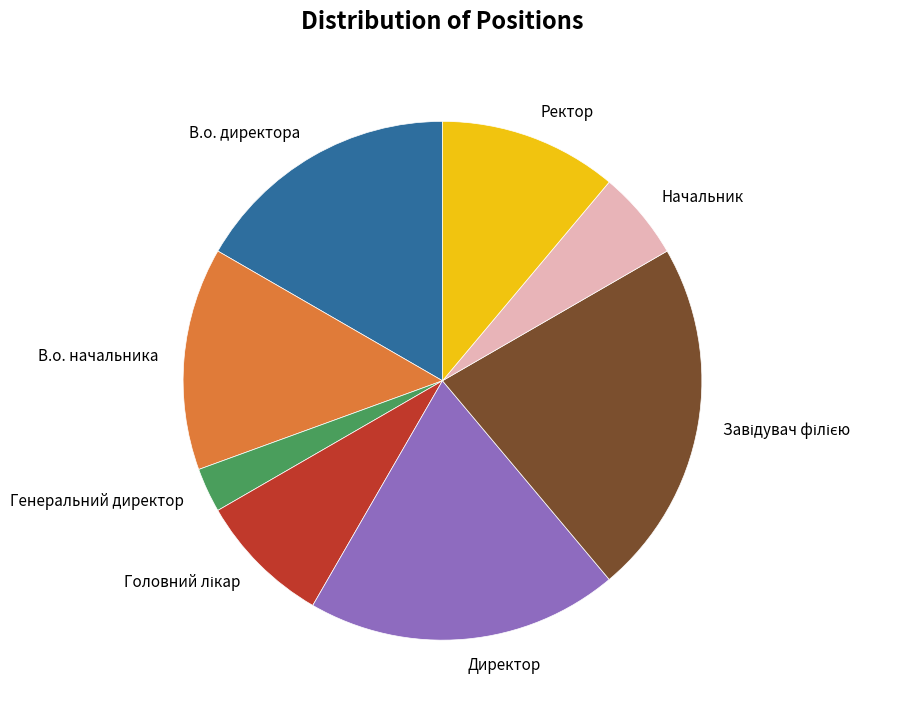

Is the sum of Ректор and В.о. директора greater than half?

No